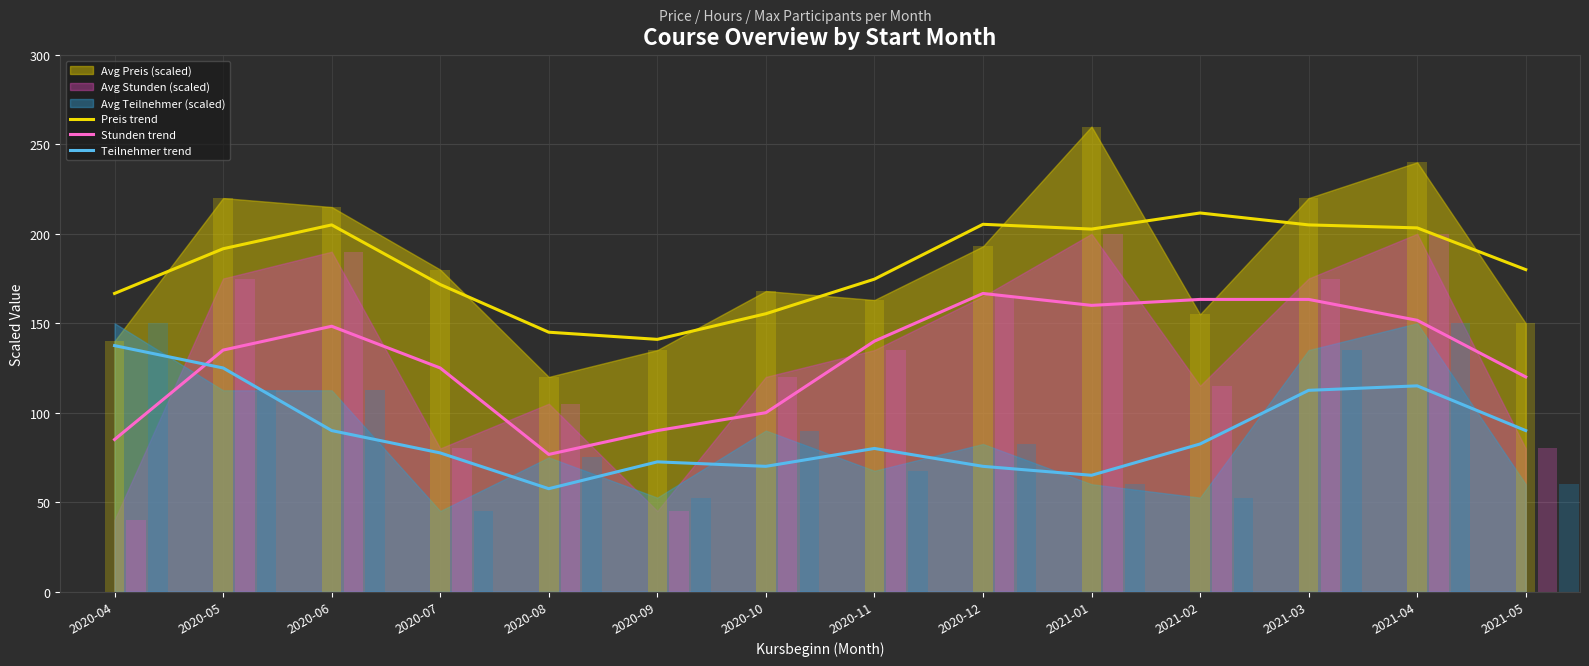

The value of Teilnehmer trend at 2020-09 is 72.5. True or false?

True